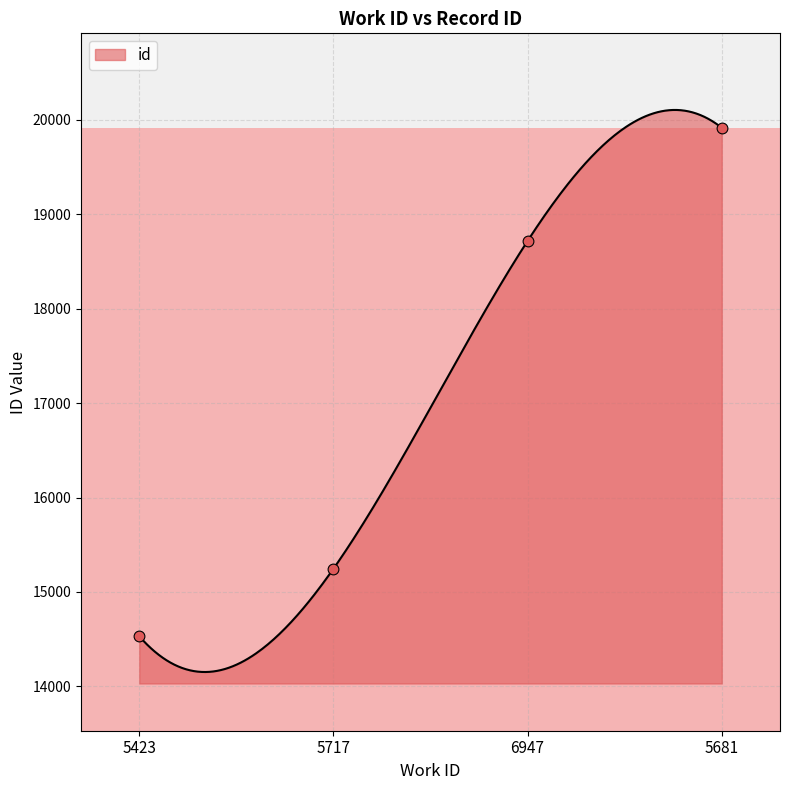

Approximately how many times larger is the value at 6947 compared to 5681?

0.9